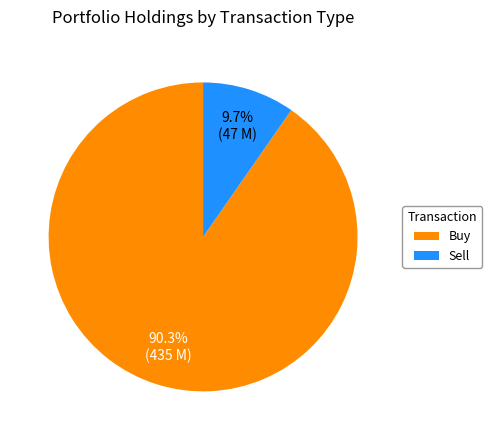

Do Buy and Sell together represent more than half of the pie?

Yes